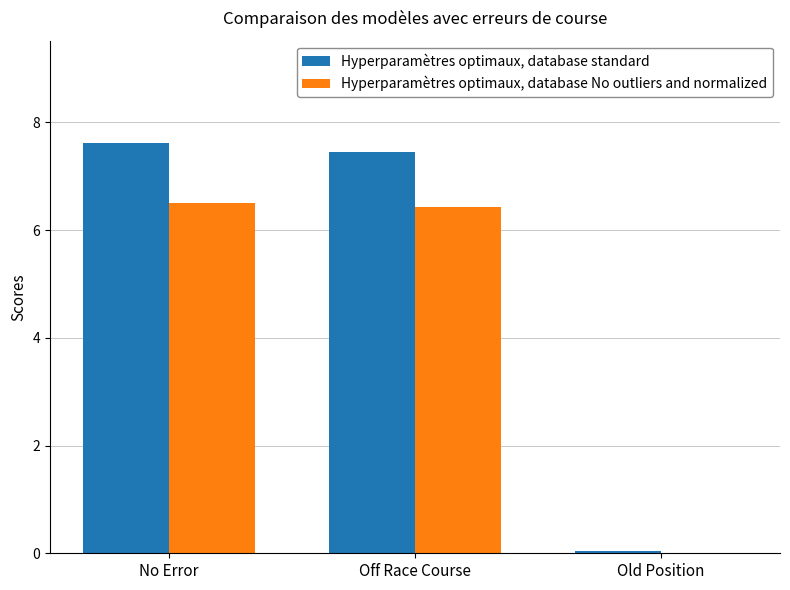

Which series has the largest total across all categories?

Hyperparamètres optimaux, database standard